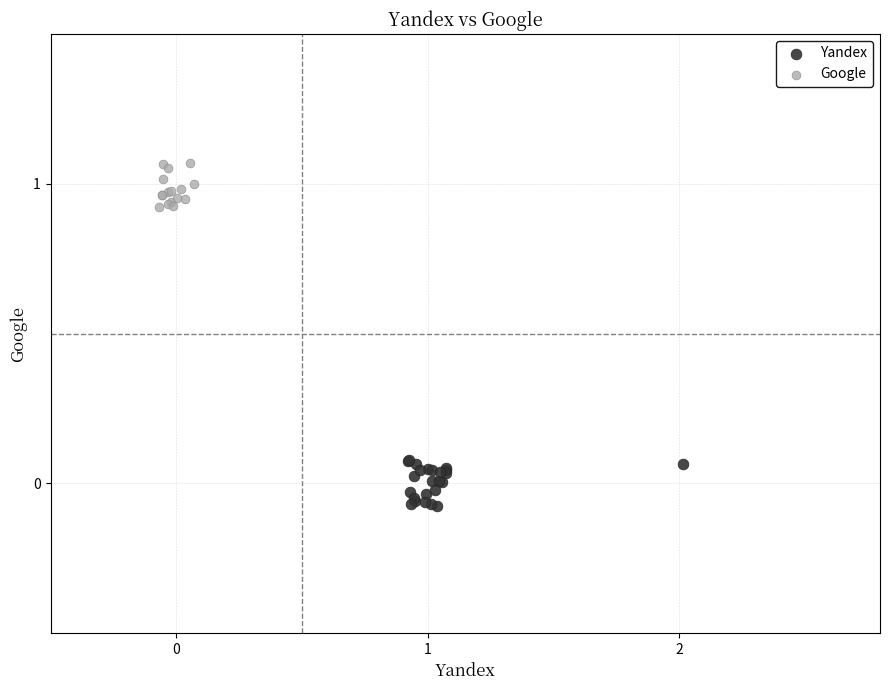

Which series contains the highest Y value?

Google